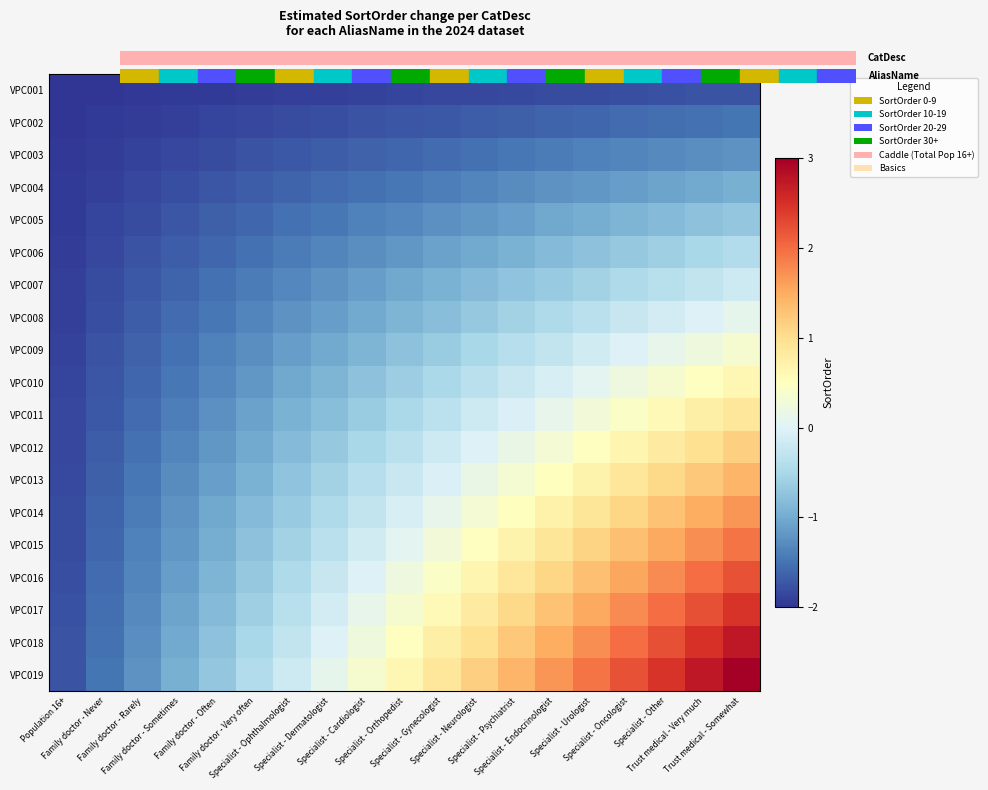

Between Family doctor - Very often and Family doctor - Rarely, which is larger?

Family doctor - Very often